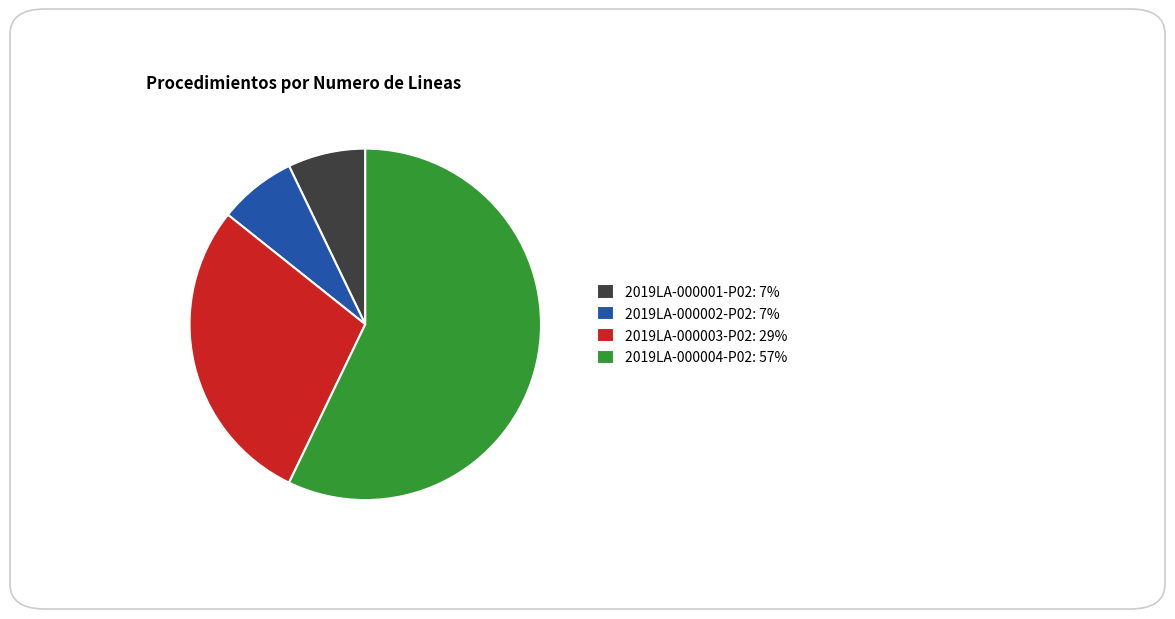

Is the sum of 2019LA-000001-P02: 7% and 2019LA-000003-P02: 29% greater than half?

No